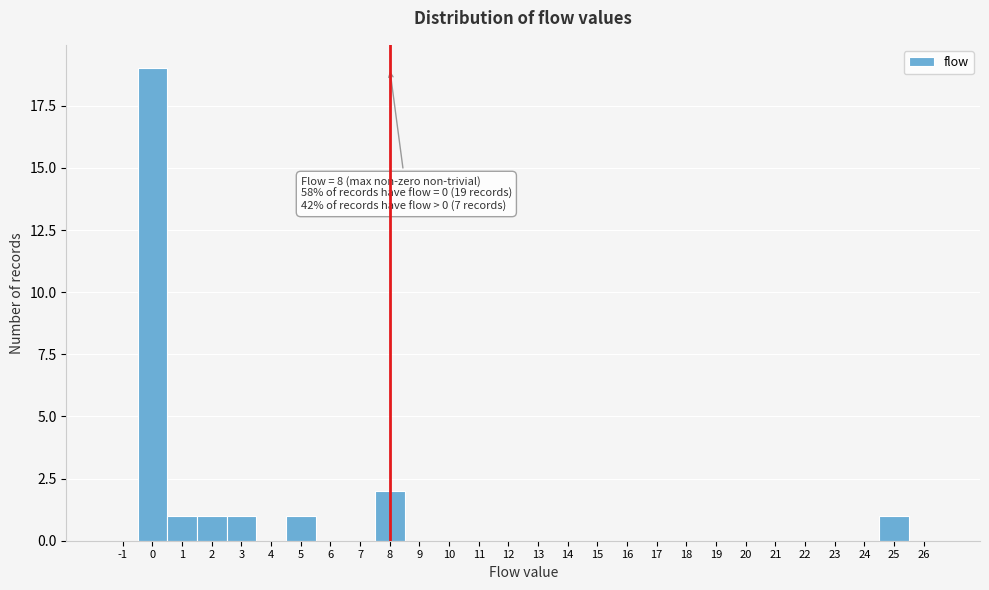

Over which range of the x-axis is the bar tallest?

-0.5 to 0.5